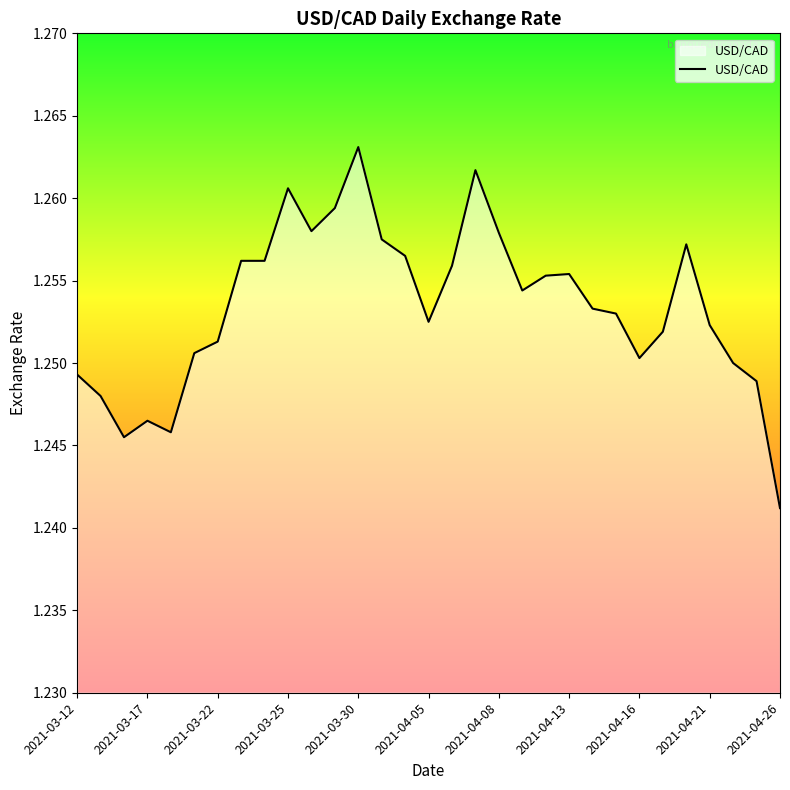

How many distinct data groups are displayed?

1